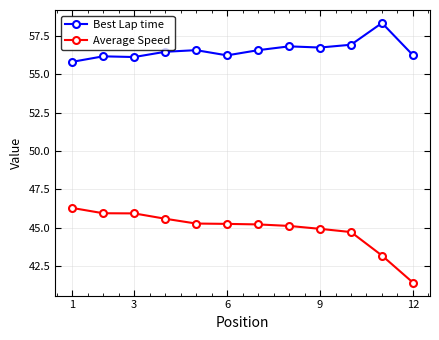

Which series has the largest range (max minus min)?

Average Speed